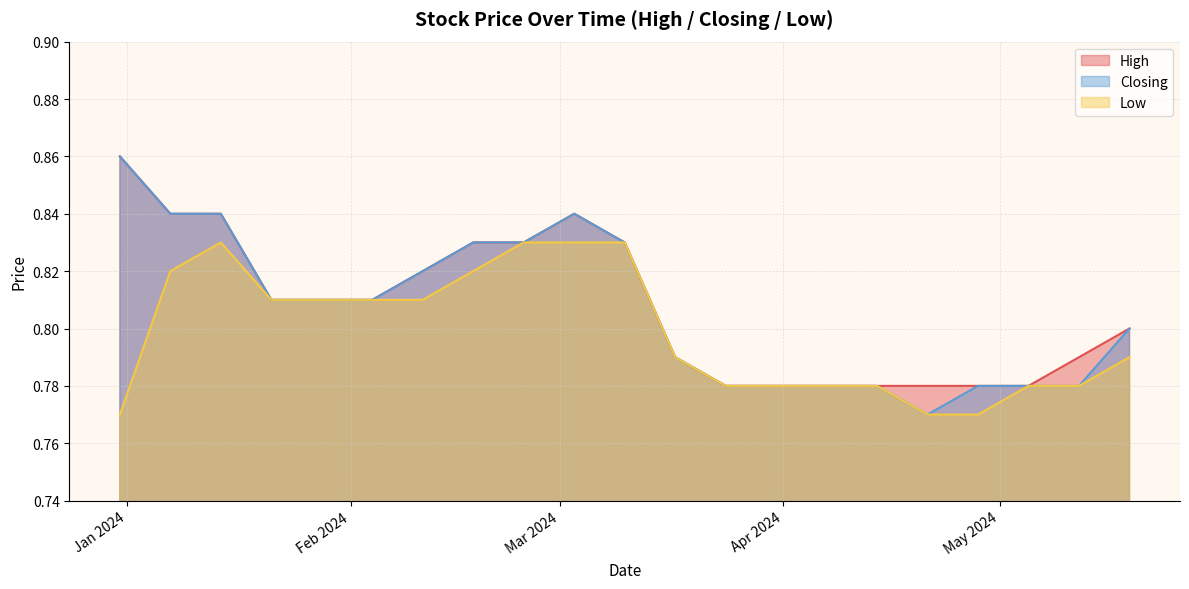

List the labels in order of High value, smallest first.

05/05/2024, 28/04/2024, 21/04/2024, 14/04/2024, 31/03/2024, 24/03/2024, 12/05/2024, 17/03/2024, 19/05/2024, 04/02/2024, 28/01/2024, 21/01/2024, 11/02/2024, 10/03/2024, 25/02/2024, 18/02/2024, 03/03/2024, 14/01/2024, 07/01/2024, 31/12/2023